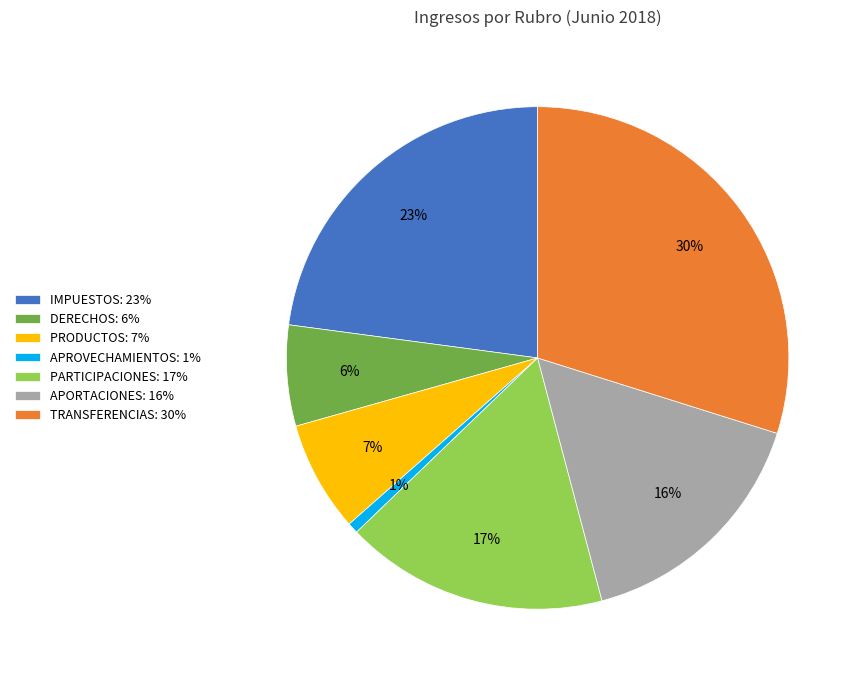

True or false: APORTACIONES accounts for 16% of the total.

True